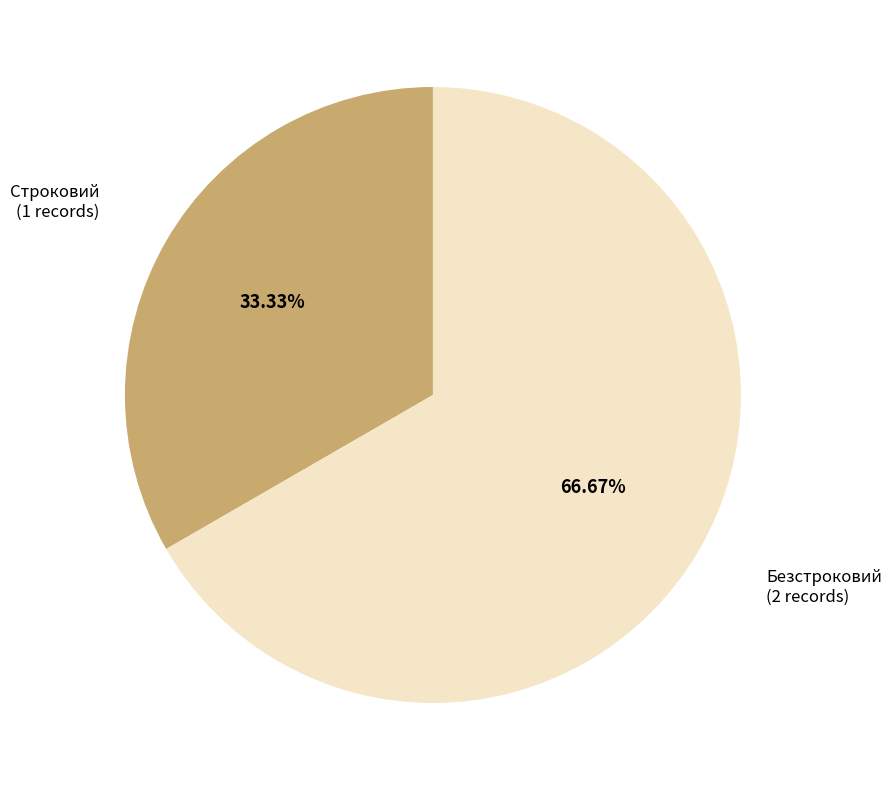

To the nearest percent, what is the average slice percentage?

50%